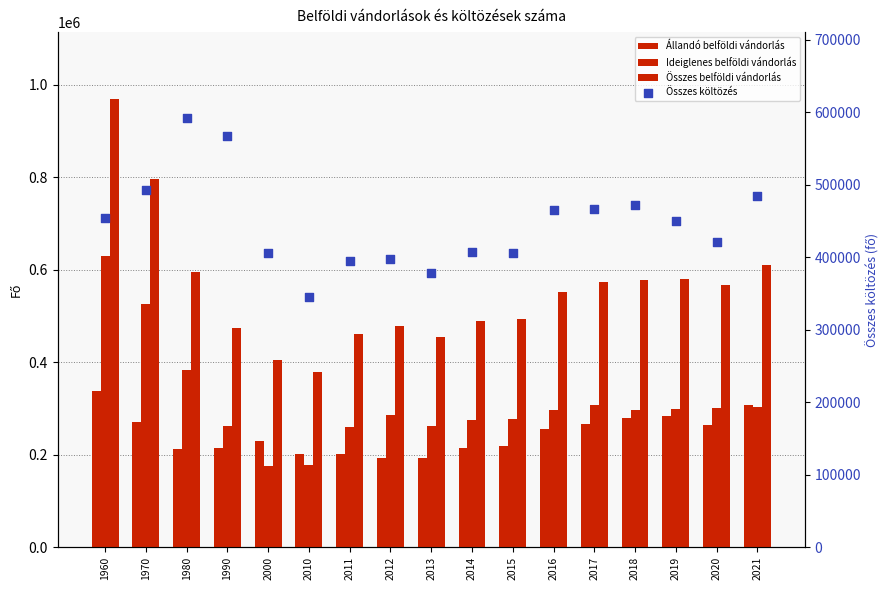

Which series contains the highest Y value?

Összes belföldi vándorlás